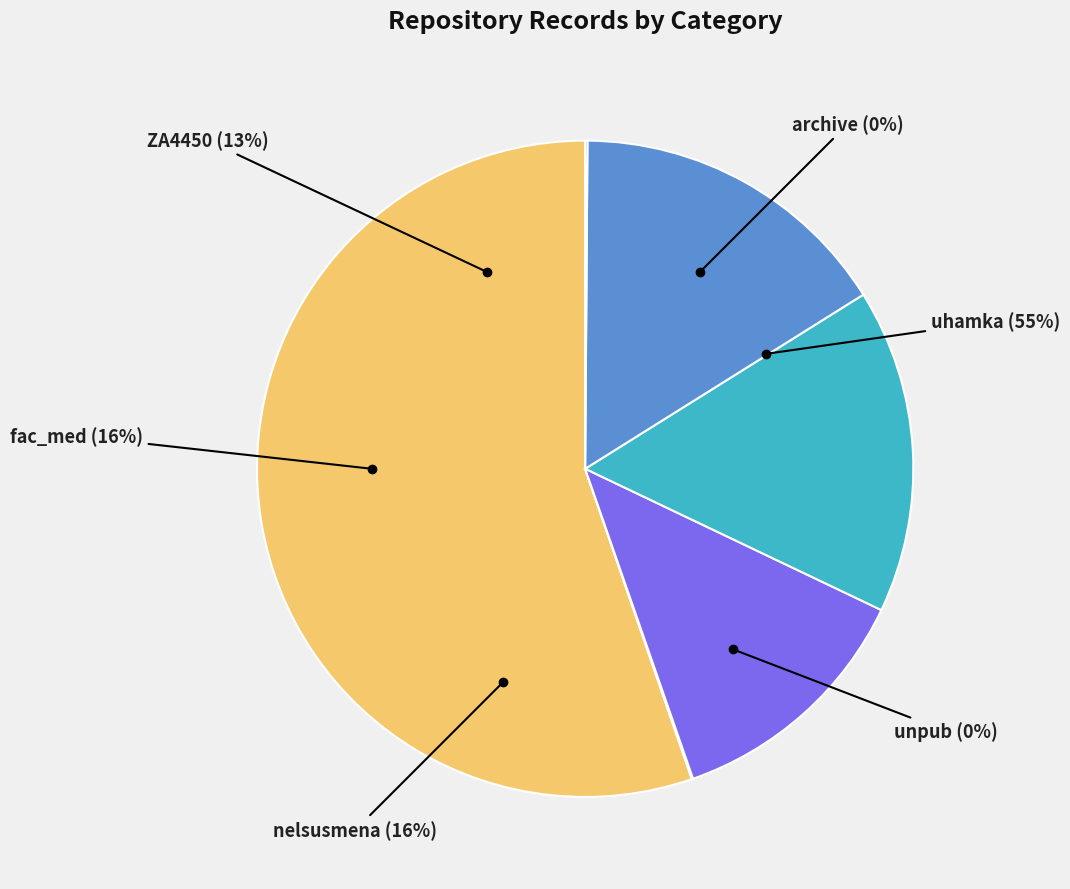

Combined, what portion of the pie is uhamka and nelsusmena?

61.4%